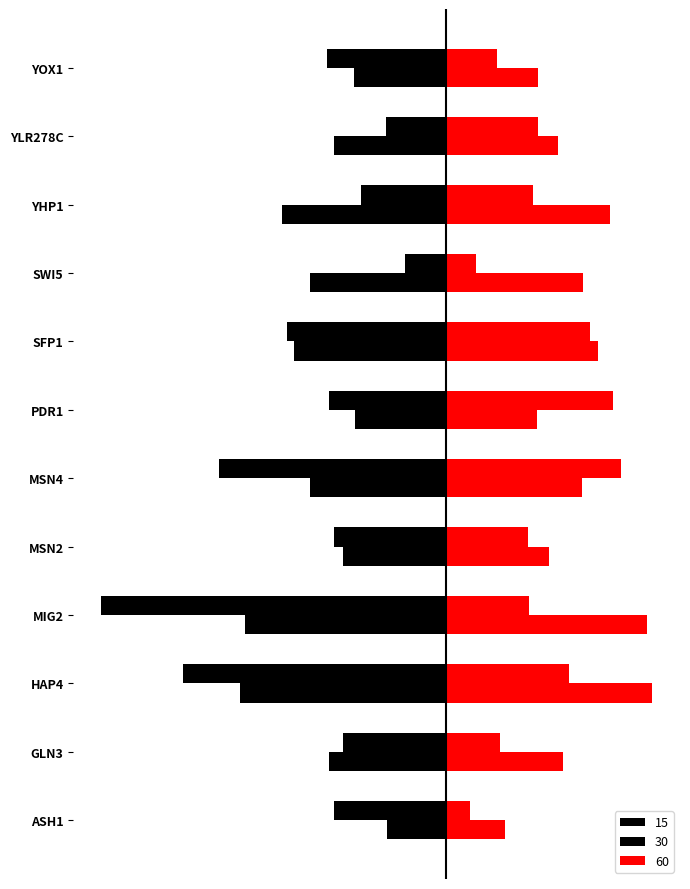

Is it true that 15 equals -0.1 at YHP1?

False